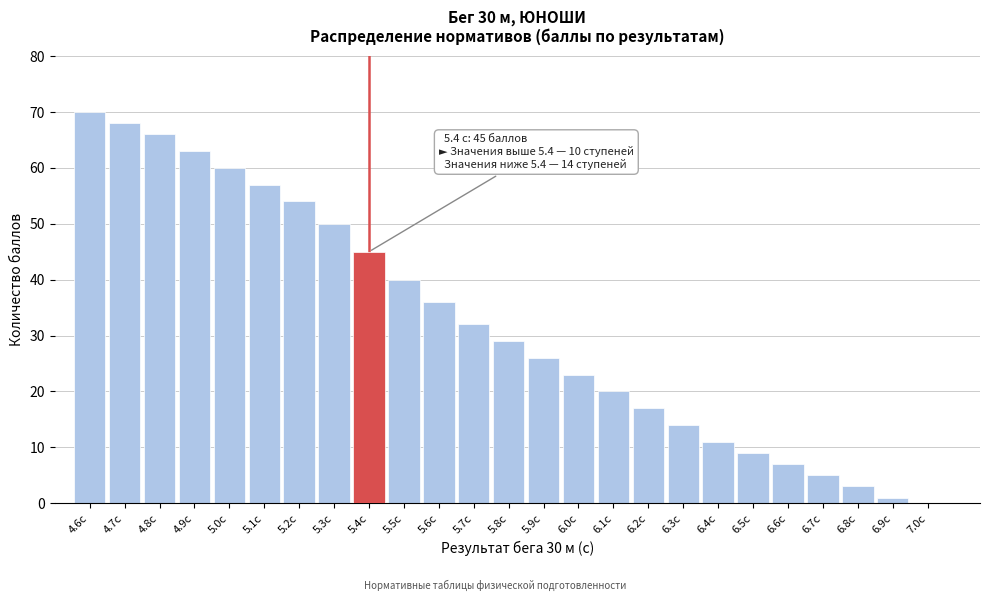

Reading left to right, extract all data points from this chart.

4.6с=70	4.7с=68	4.8с=66	4.9с=63	5.0с=60	5.1с=57	5.2с=54	5.3с=50	5.4с=45	5.5с=40	5.6с=36	5.7с=32	5.8с=29	5.9с=26	6.0с=23	6.1с=20	6.2с=17	6.3с=14	6.4с=11	6.5с=9	6.6с=7	6.7с=5	6.8с=3	6.9с=1	7.0с=0